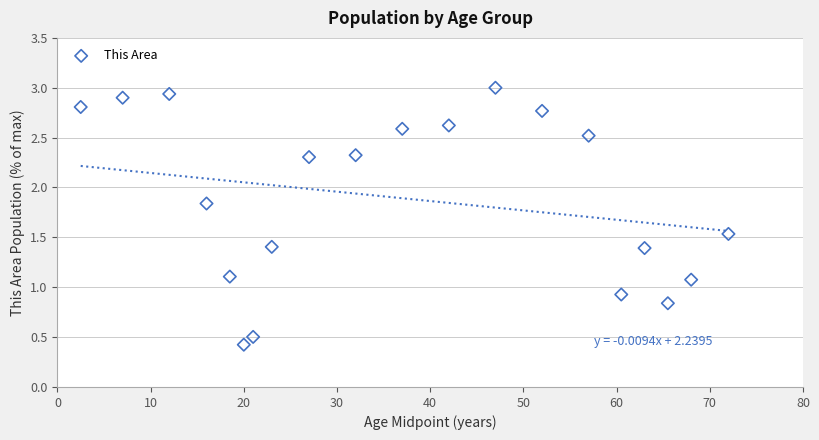

What is the range of Y values (max minus min)?

2.6